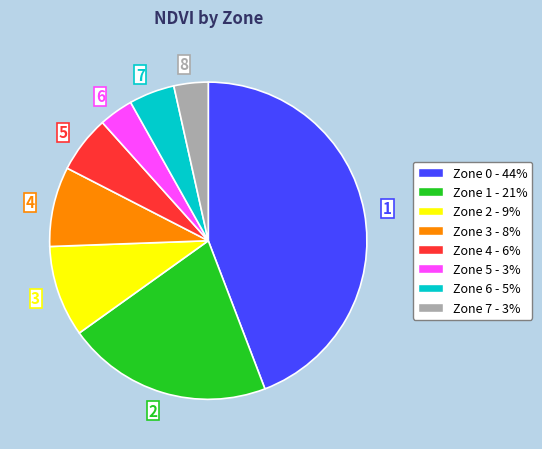

Between 3 and 4, which is larger?

3